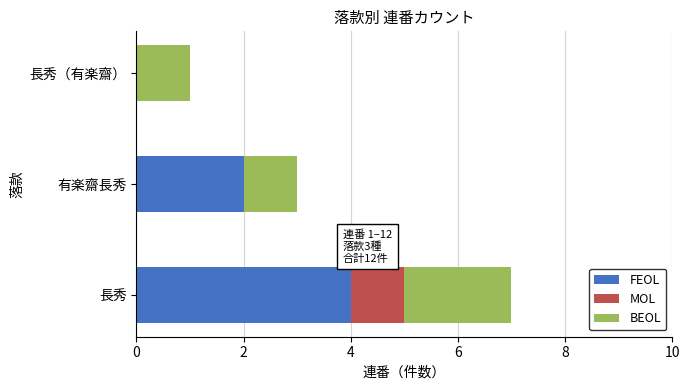

True or false: FEOL has a value of 3 at 長秀.

False